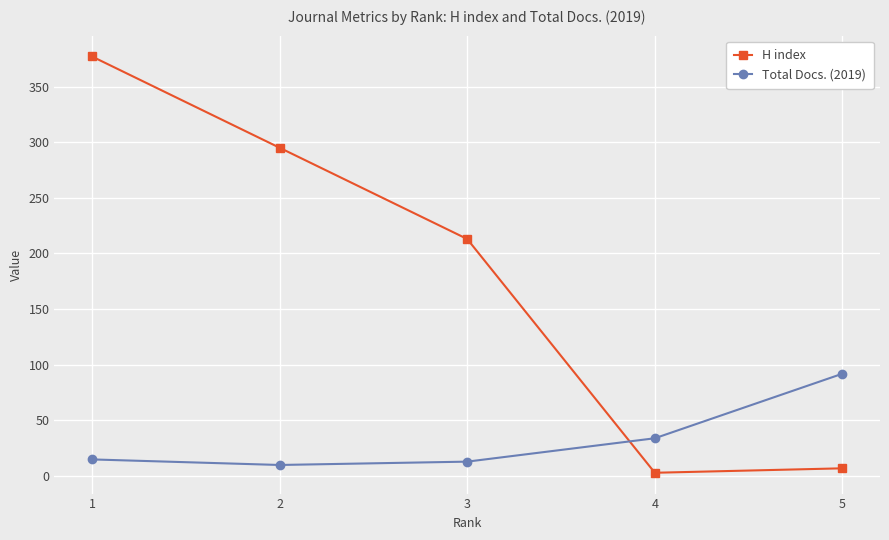

Reading left to right, extract all data points from this chart.

H index: 377	295	213	3	7
Total Docs. (2019): 15	10	13	34	92